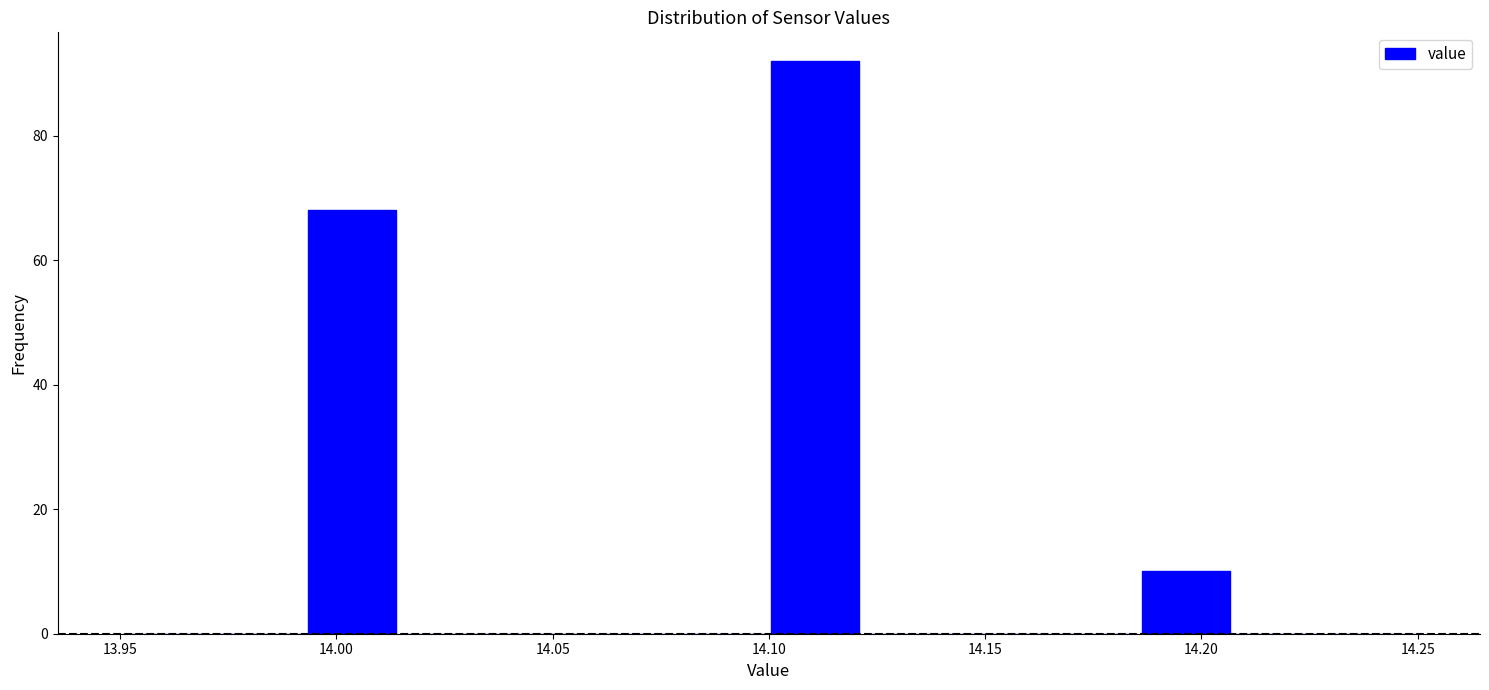

Reading left to right, list every bar in this chart as the range it spans on the x-axis followed by its height. Neither the bar edges nor the heights are printed on the chart, so give them approximately, as read against the axes.

13.950 to 13.970: 0
13.970 to 13.995: 0
13.995 to 14.015: 68
14.015 to 14.035: 0
14.035 to 14.055: 0
14.055 to 14.080: 0
14.080 to 14.100: 0
14.100 to 14.120: 92
14.120 to 14.145: 0
14.145 to 14.165: 0
14.165 to 14.185: 0
14.185 to 14.205: 10
14.205 to 14.230: 0
14.230 to 14.250: 0